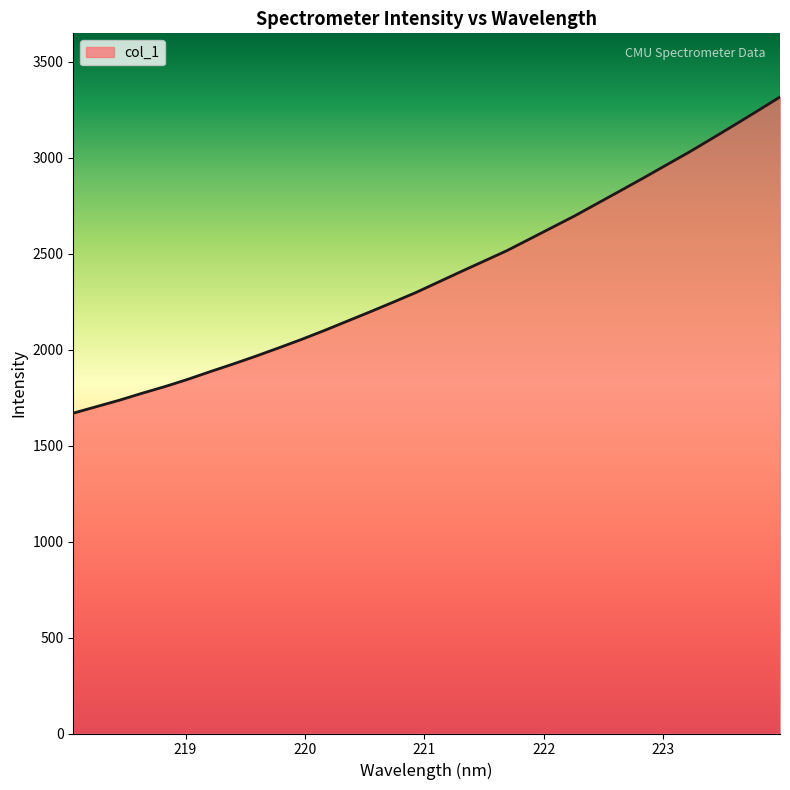

What is the difference between the maximum and minimum values?

1647.2